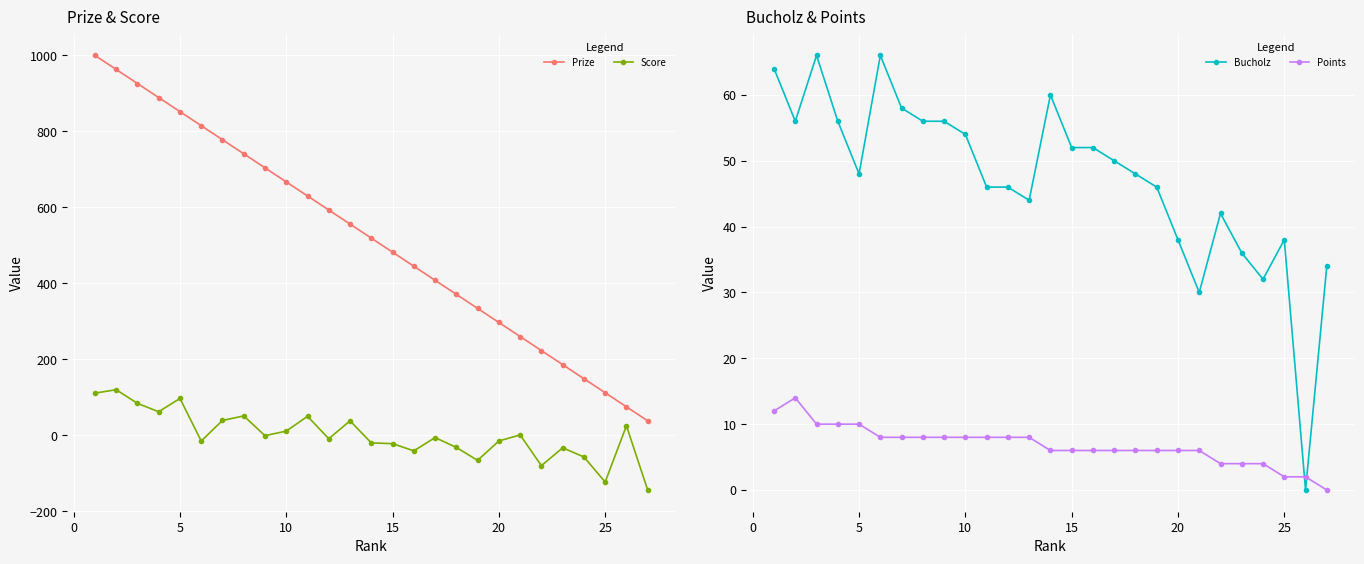

The value of Score at 25 is -76. True or false?

False